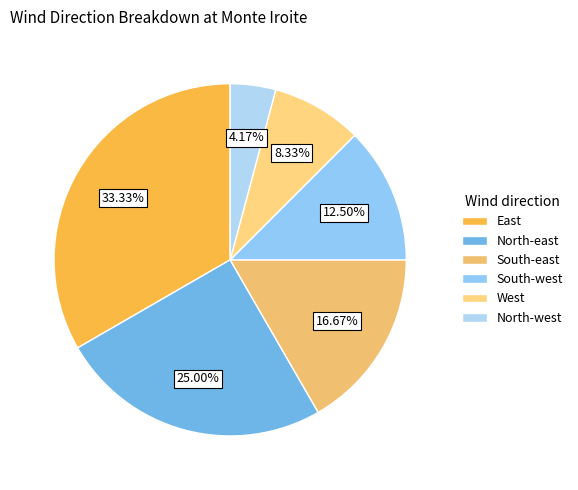

Is South-west the majority of the pie?

No